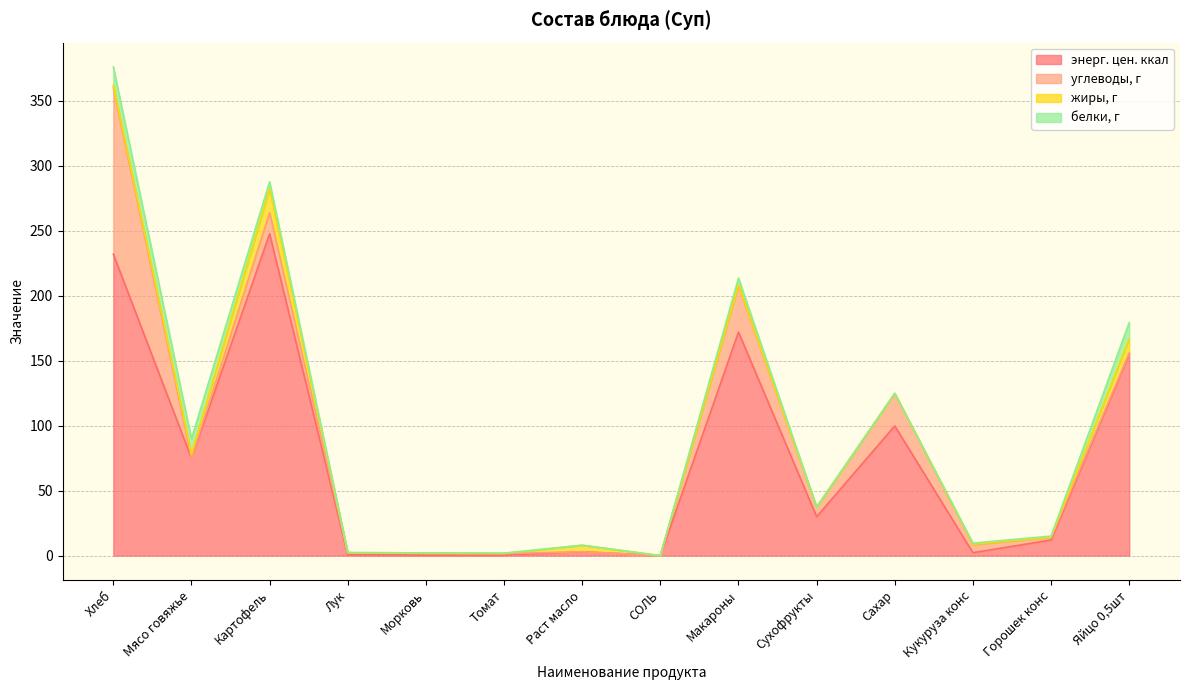

How many times do углеводы, г and энерг. цен. ккал cross each other?

4